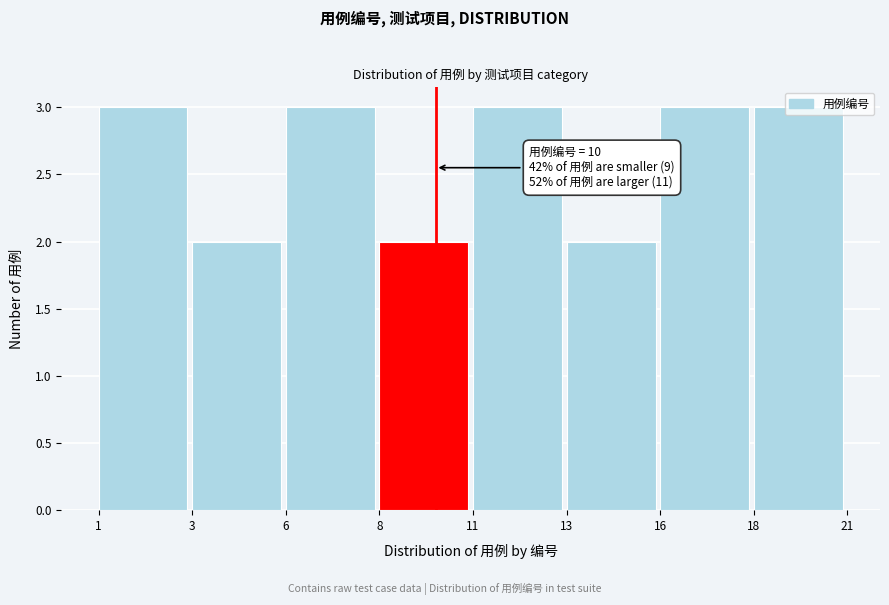

The chart shows a value of 5 at 1. True or false?

False